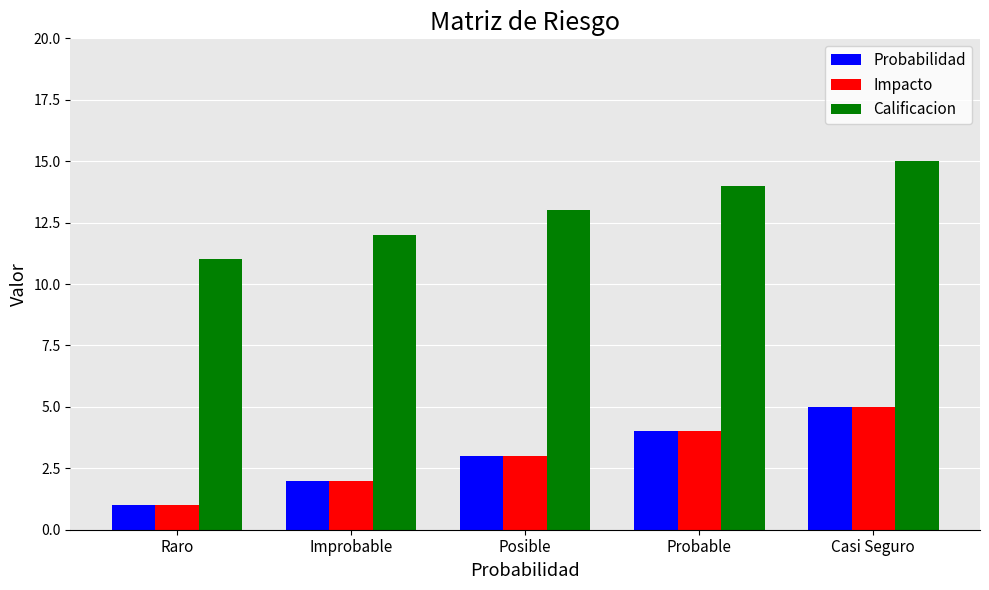

What is the average value of the Probabilidad series?

3